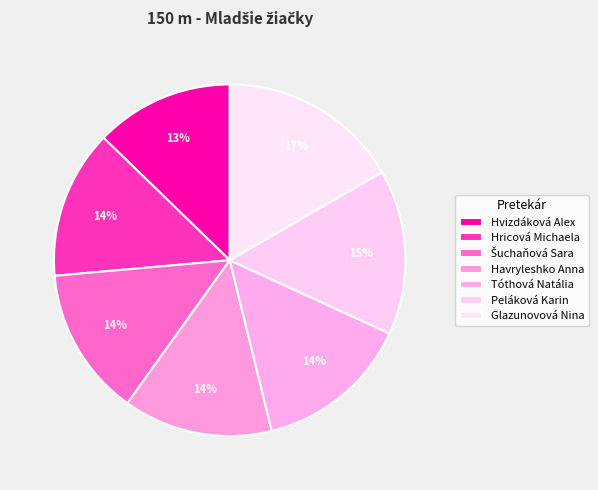

The Hvizdáková Alex slice represents 13% of the pie. True or false?

True